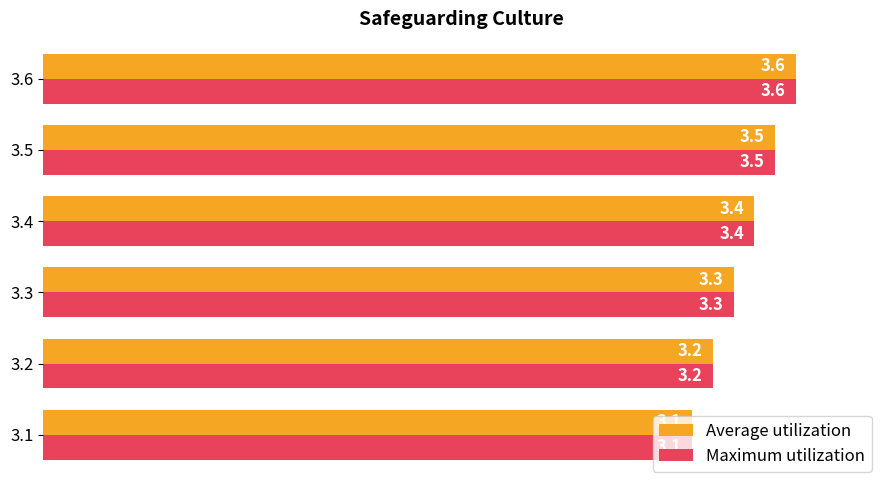

What is the sum of the Average utilization values at 3.6 and 3.2?

6.8